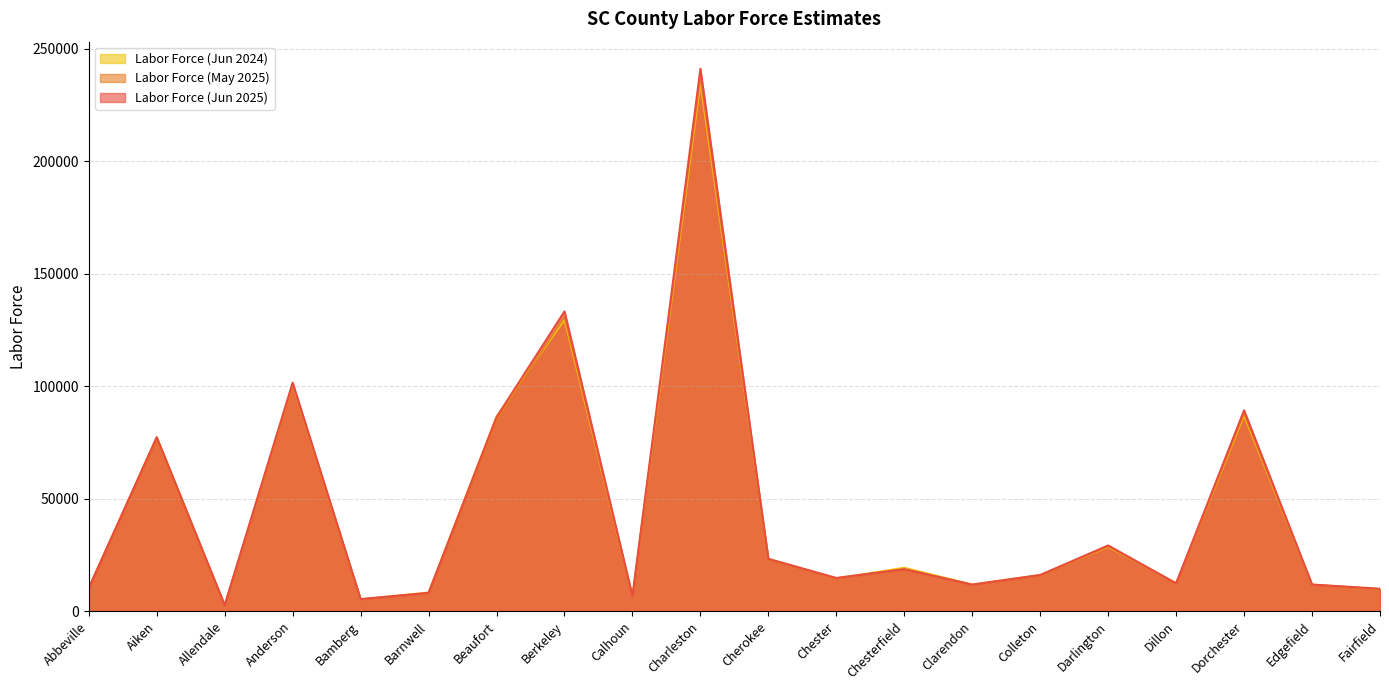

The value of Labor Force (Jun 2024) at Charleston is 371856. True or false?

False